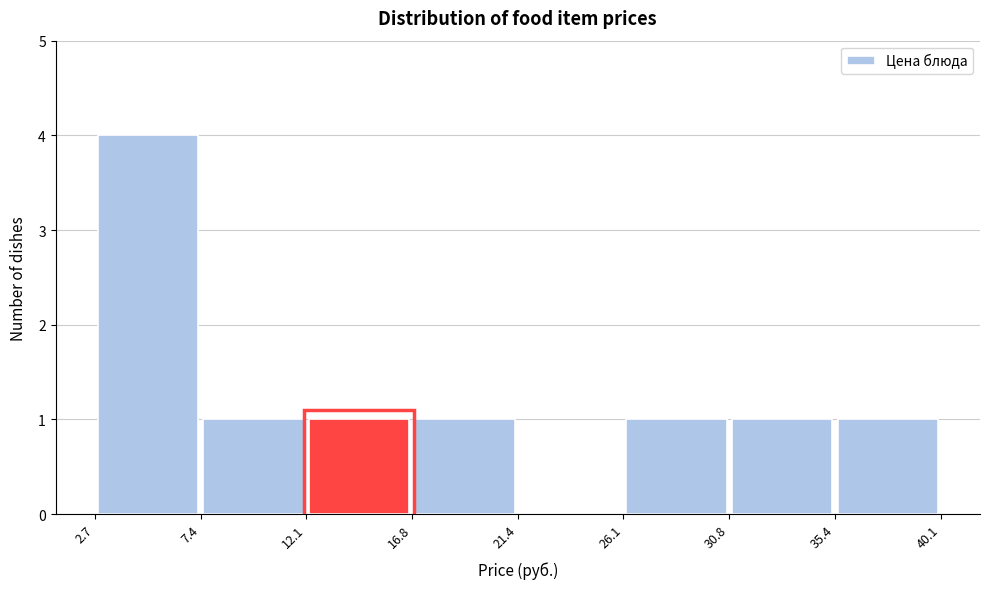

Over which range of the x-axis is the bar tallest?

2.7 to 7.4